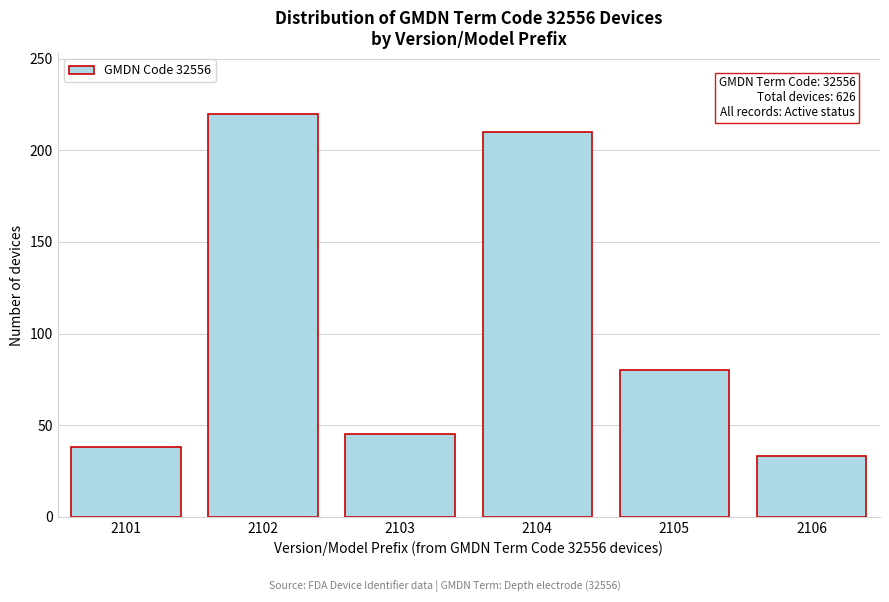

Reading left to right, what are all the values shown in this chart?

38	220	45	210	80	33